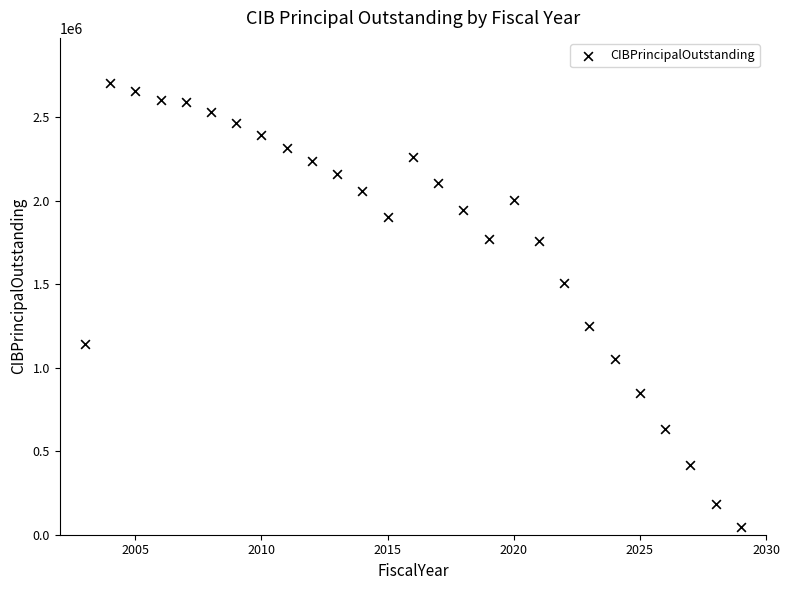

What is the range of X values (max minus min)?

26